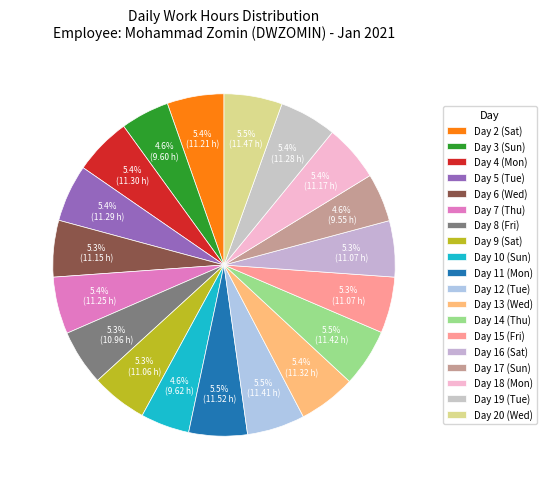

True or false: Day 4 (Mon) accounts for 1% of the total.

False